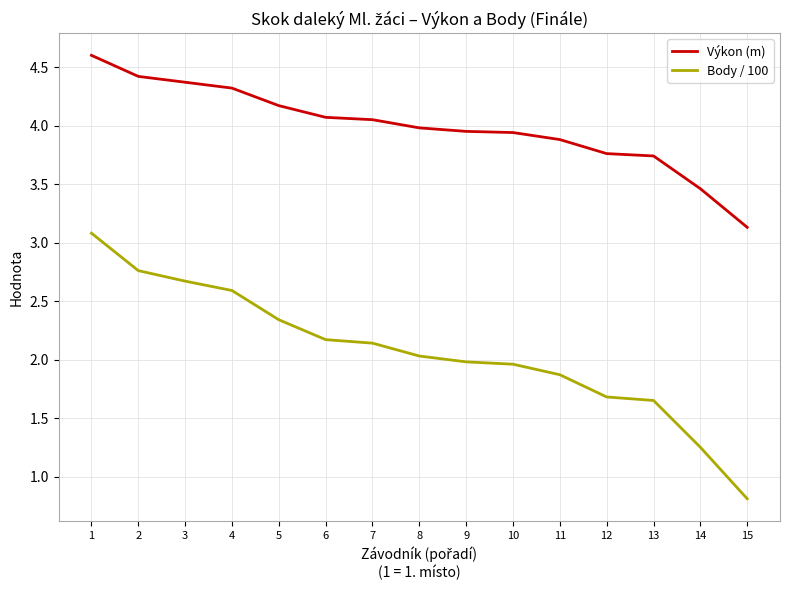

True or false: Body / 100 and Výkon (m) cross at least once.

False